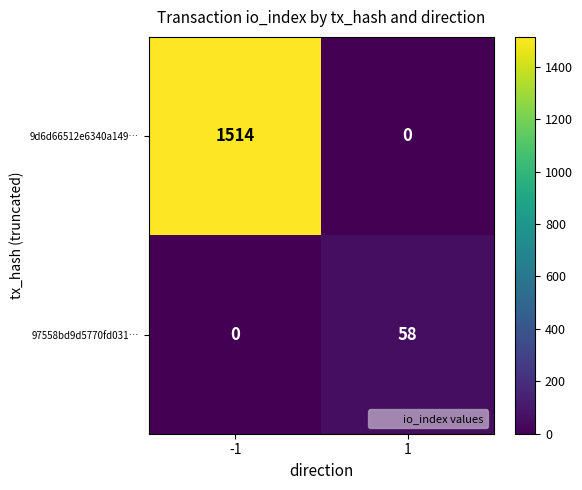

Reading left to right, transcribe all the data shown in this chart.

9d6d66512e6340a149…: -1=1514	1=0
97558bd9d5770fd031…: -1=0	1=58